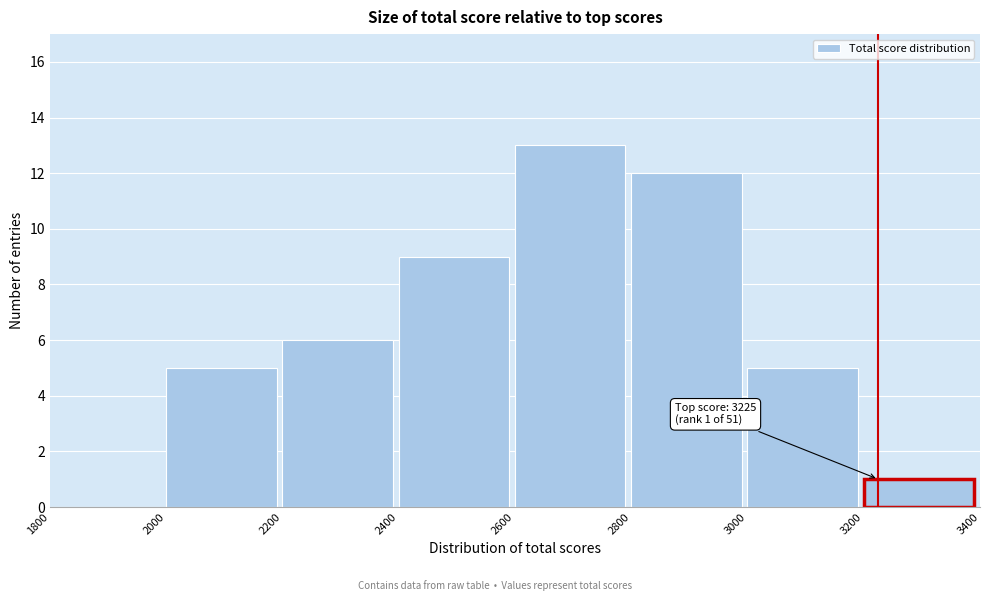

Over which range of the x-axis is the bar tallest?

2600 to 2800